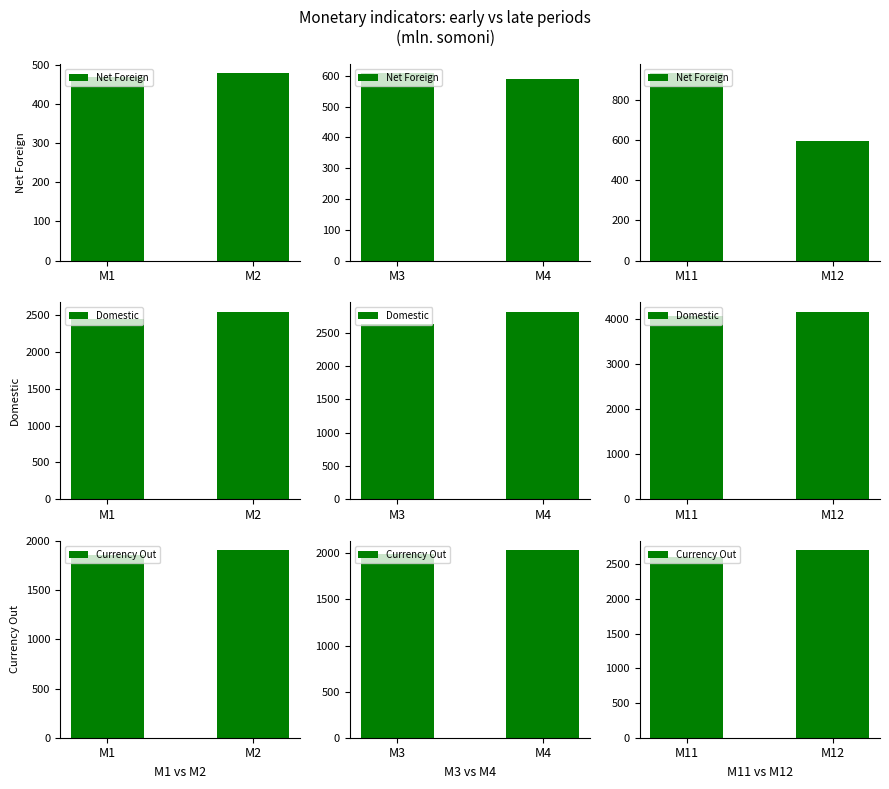

The Net Foreign series shows 453.9 at M11. True or false?

False